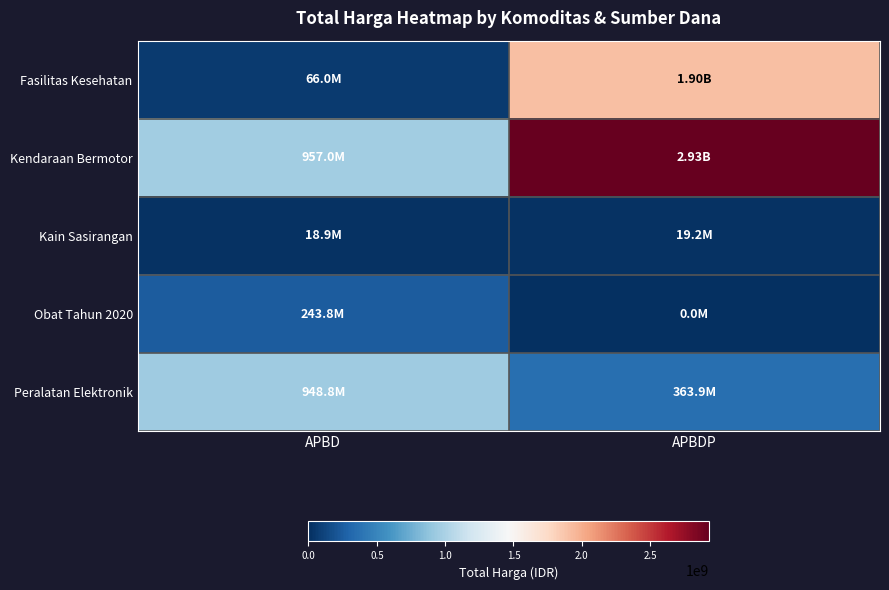

Reading left to right, list all the values displayed in this chart.

Fasilitas Kesehatan: APBD=66019075	APBDP=1903467940
Kendaraan Bermotor: APBD=957002100	APBDP=2931562000
Kain Sasirangan: APBD=18900000	APBDP=19175000
Obat Tahun 2020: APBD=243813510	APBDP=0
Peralatan Elektronik: APBD=948767000	APBDP=363902800